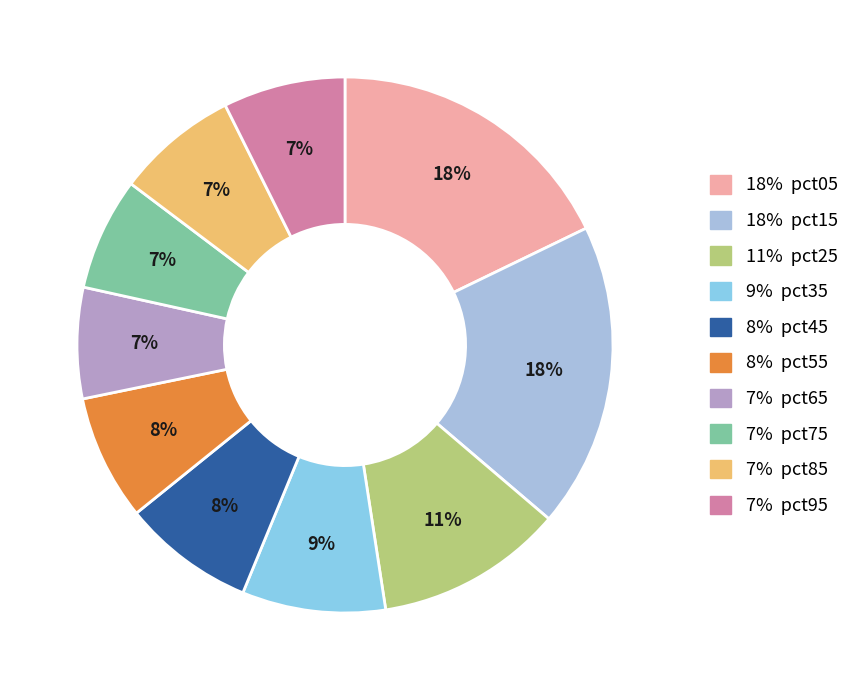

How many segments does this pie chart have?

10